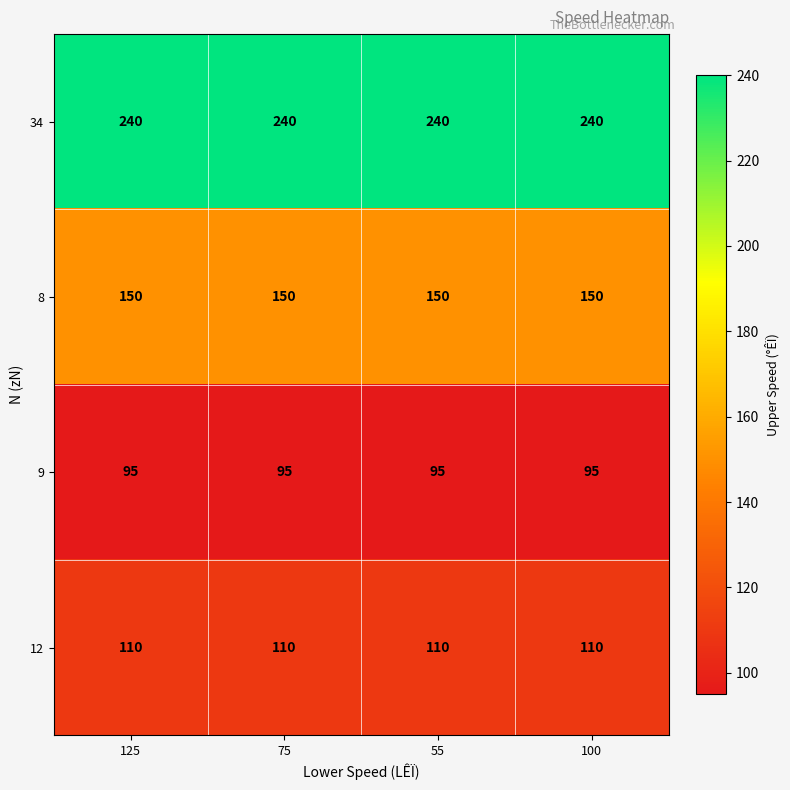

At 55, list the series in order from largest to smallest.

34, 8, 12, 9